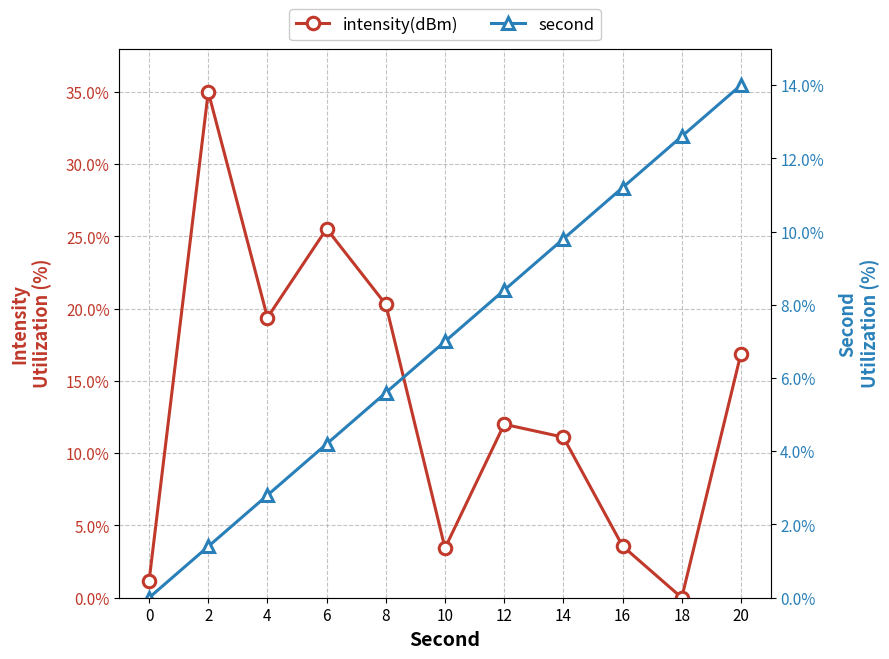

List the series in order of their overall mean, lowest first.

second, intensity(dBm)